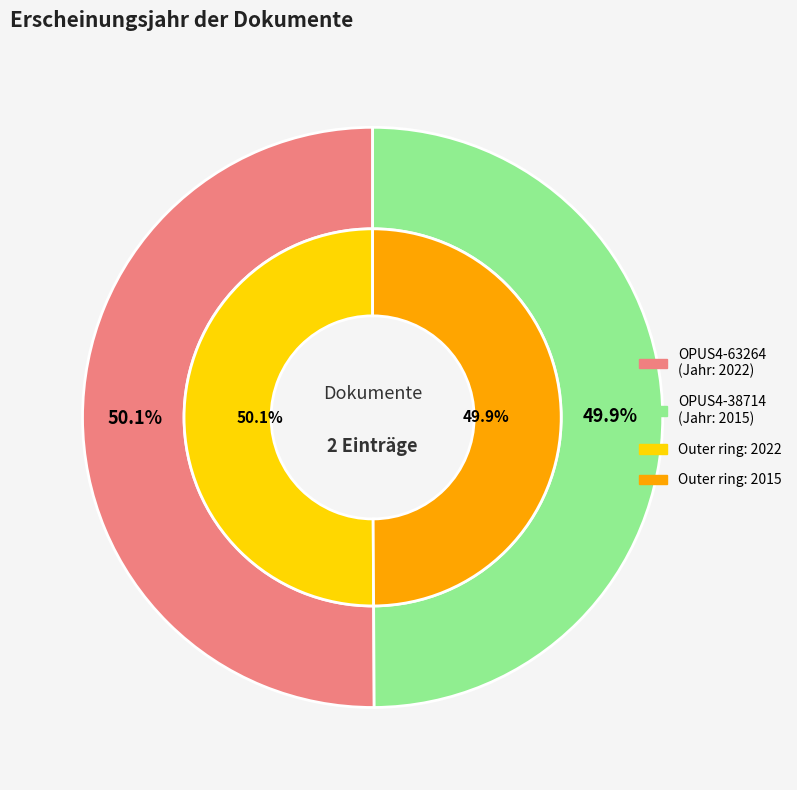

The OPUS4-38714 slice represents 60% of the pie. True or false?

False